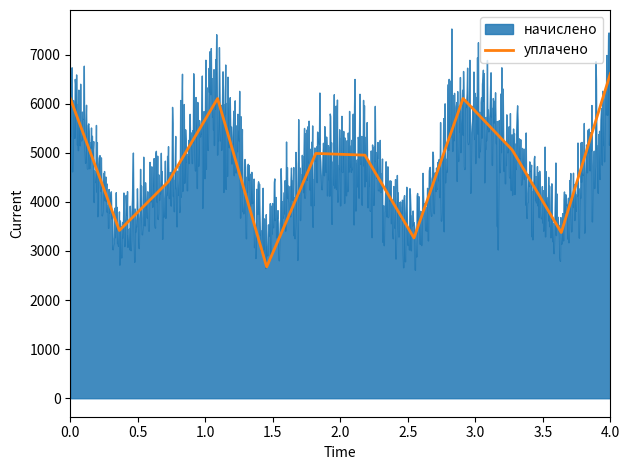

What is the maximum value for уплачено?

6612.8